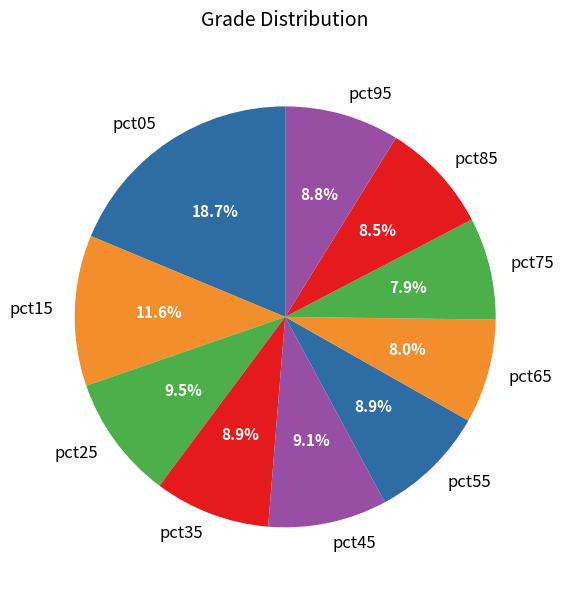

How many segments does this pie chart have?

10